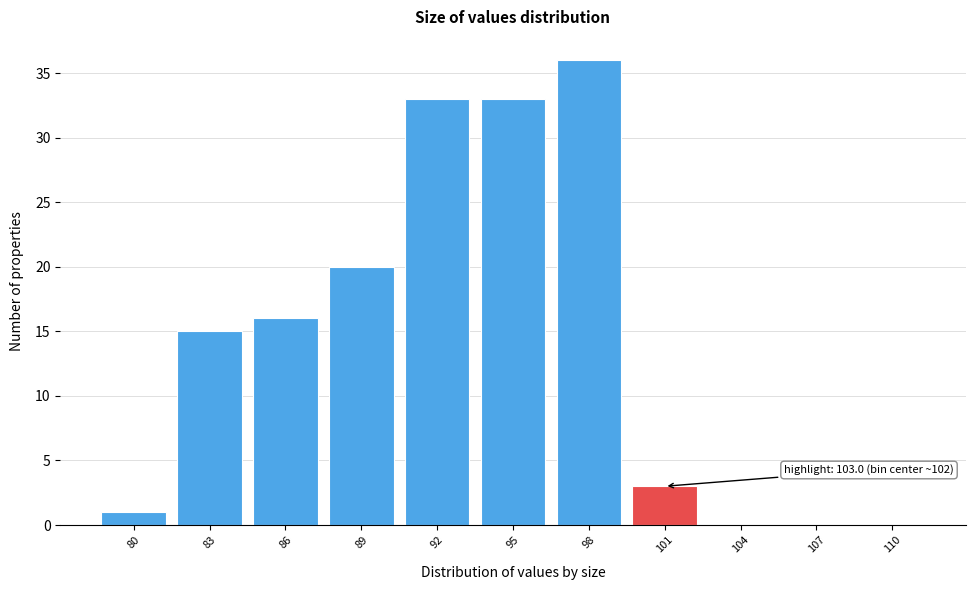

Reading left to right, list all the values displayed in this chart.

80=1	83=15	86=16	89=20	92=33	95=33	98=36	101=3	104=0	107=0	110=0